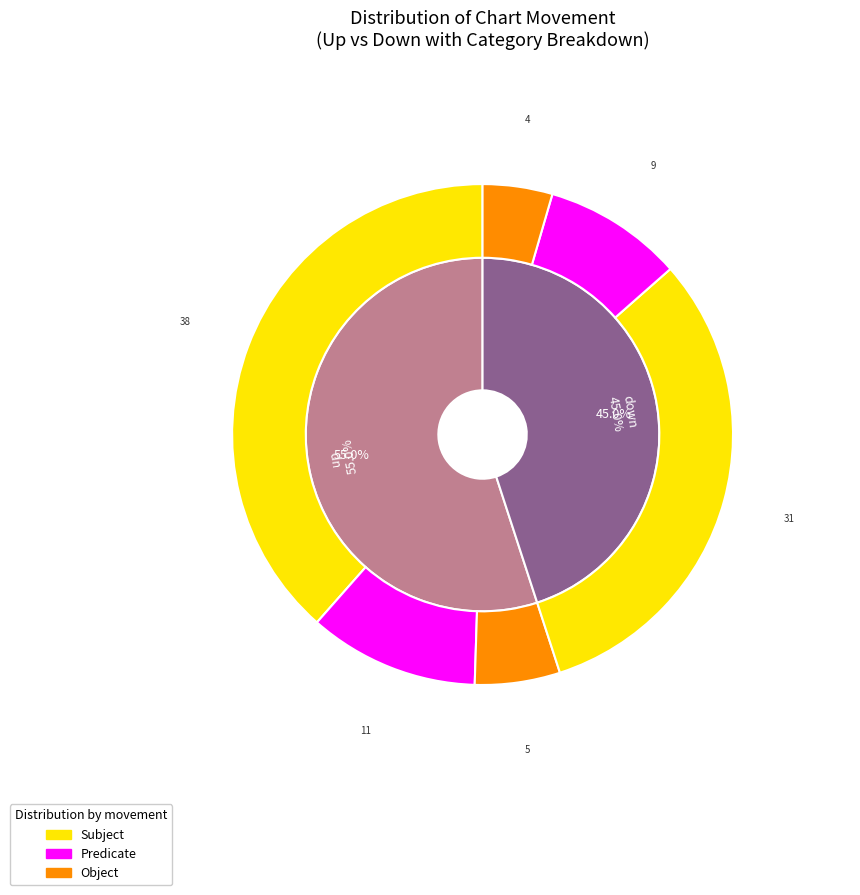

Is it true that down is 54% of the pie?

False